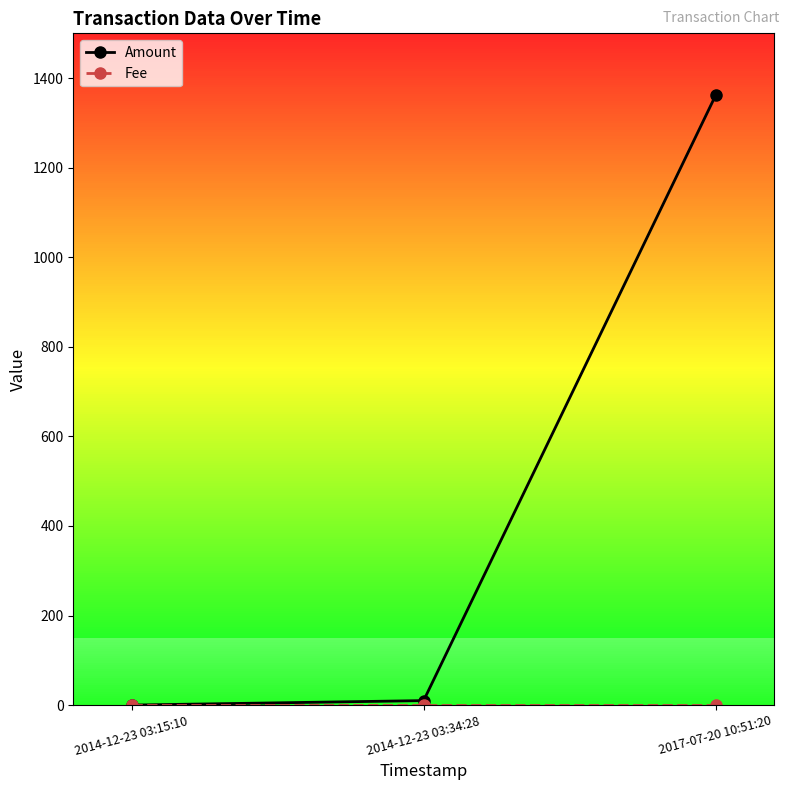

What is the highest value of the Amount series?

1361.2